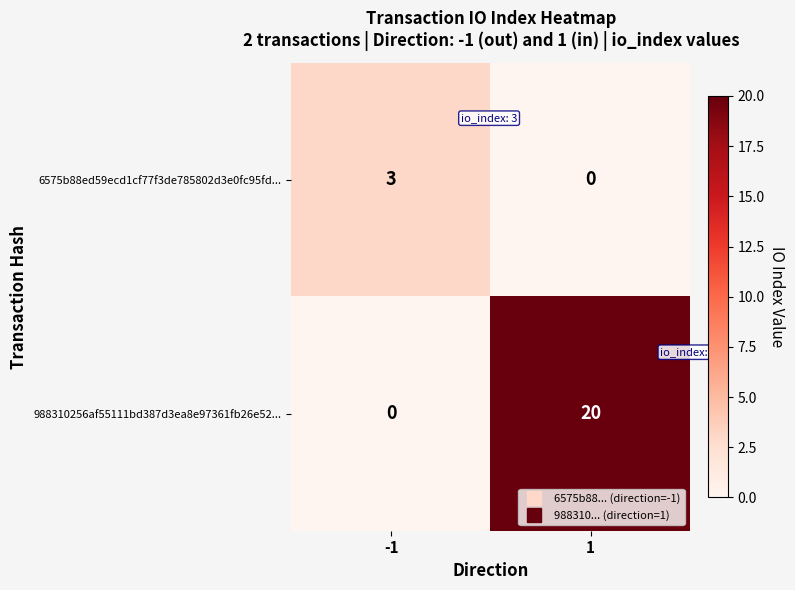

What is the spread (max minus min) of values at -1?

3